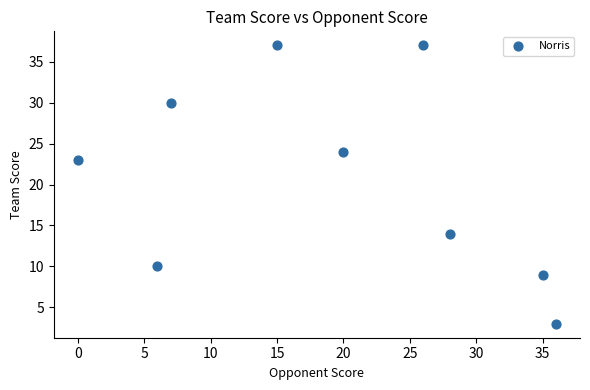

What Y value in the scatter plot is closest to 20?

23